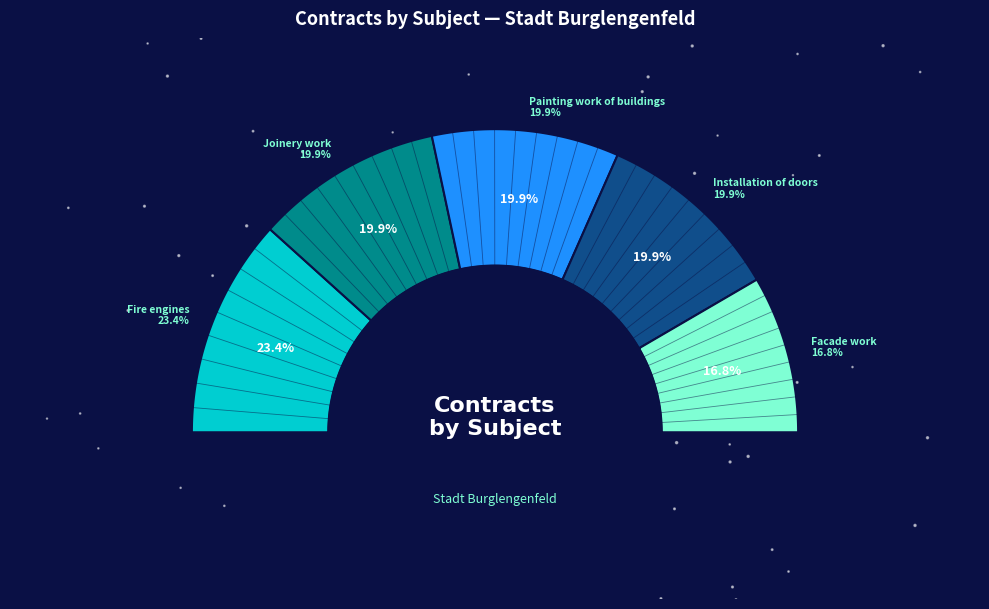

To the nearest percent, what portion does Fire engines represent?

23%